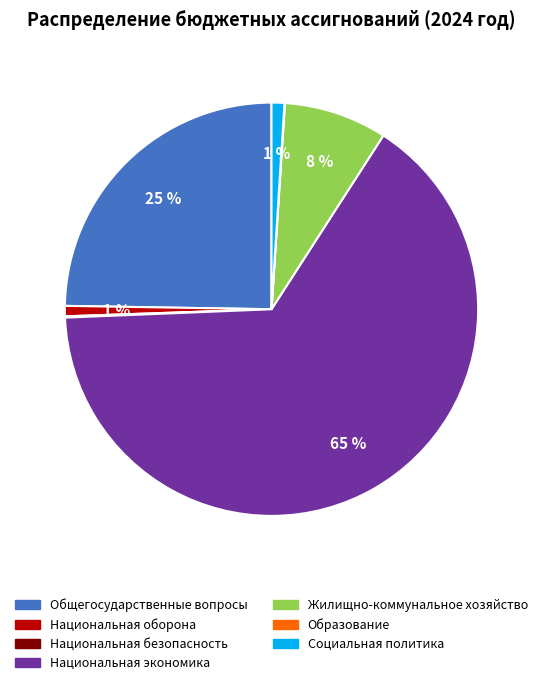

To the nearest percent, what is the average slice percentage?

14%